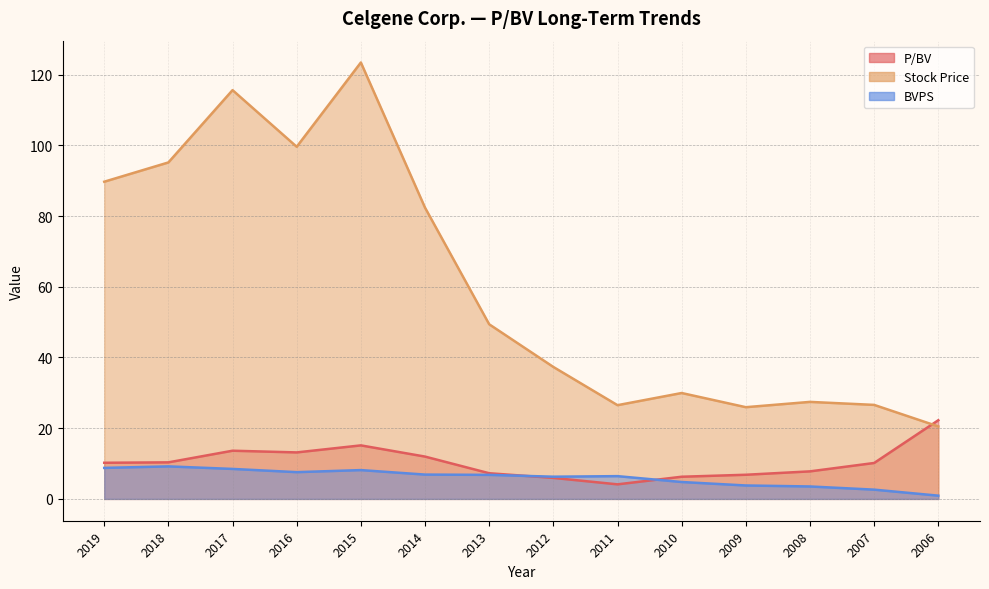

At which label does Stock Price first exceed 49?

2019